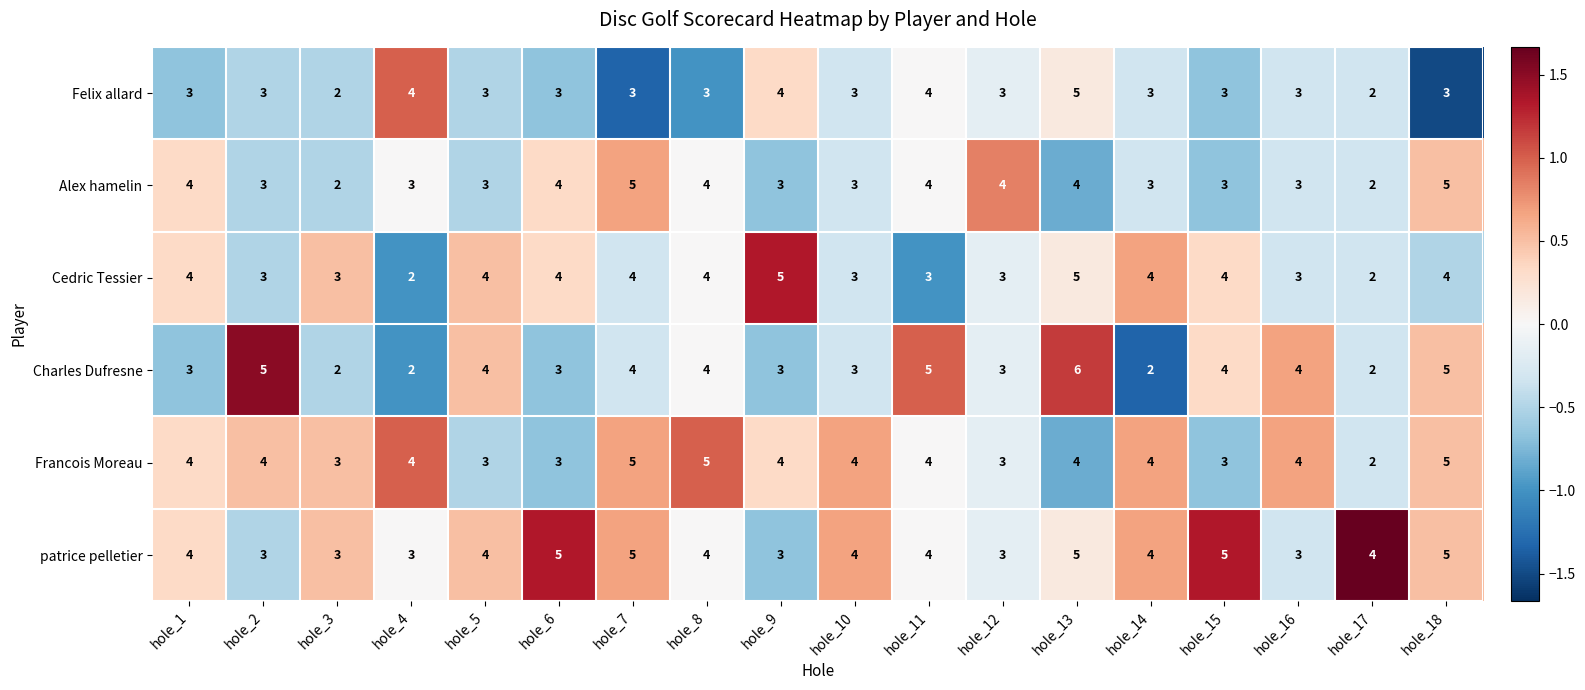

How many data points does each series have?

18